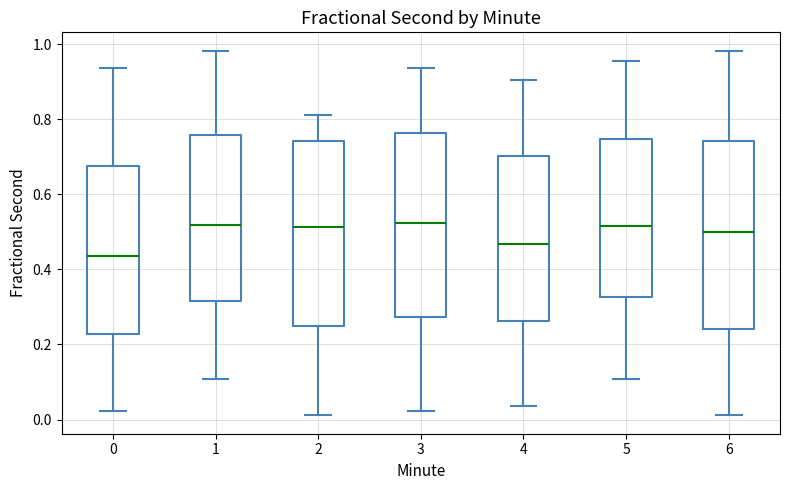

Reading left to right, transcribe this box plot: for each box, give where its median line is, the range the box spans, and where its two whiskers end, as read against the y-axis. The values are not printed on the chart, so give them approximately, as read against the axis.

0: median 0.44, box 0.22 to 0.68, whiskers 0.02 to 0.94
1: median 0.52, box 0.32 to 0.76, whiskers 0.10 to 0.98
2: median 0.52, box 0.24 to 0.74, whiskers 0.02 to 0.82
3: median 0.52, box 0.28 to 0.76, whiskers 0.02 to 0.94
4: median 0.46, box 0.26 to 0.70, whiskers 0.04 to 0.90
5: median 0.52, box 0.32 to 0.74, whiskers 0.10 to 0.96
6: median 0.50, box 0.24 to 0.74, whiskers 0.02 to 0.98